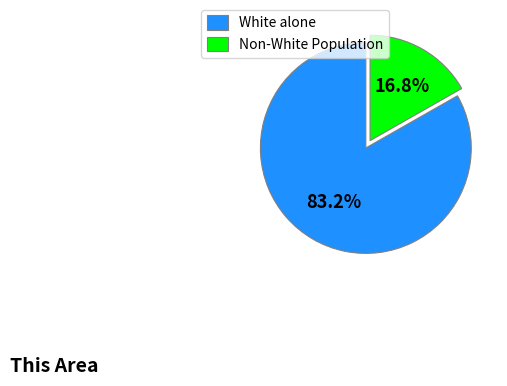

Which slice is the largest?

White alone